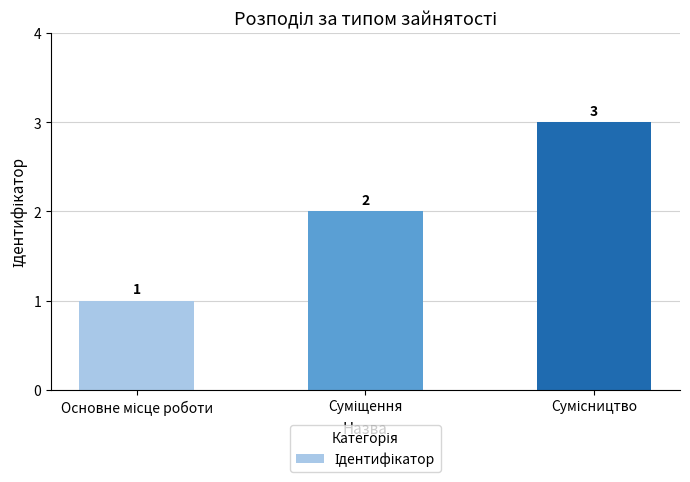

What is the maximum value shown in the chart?

3